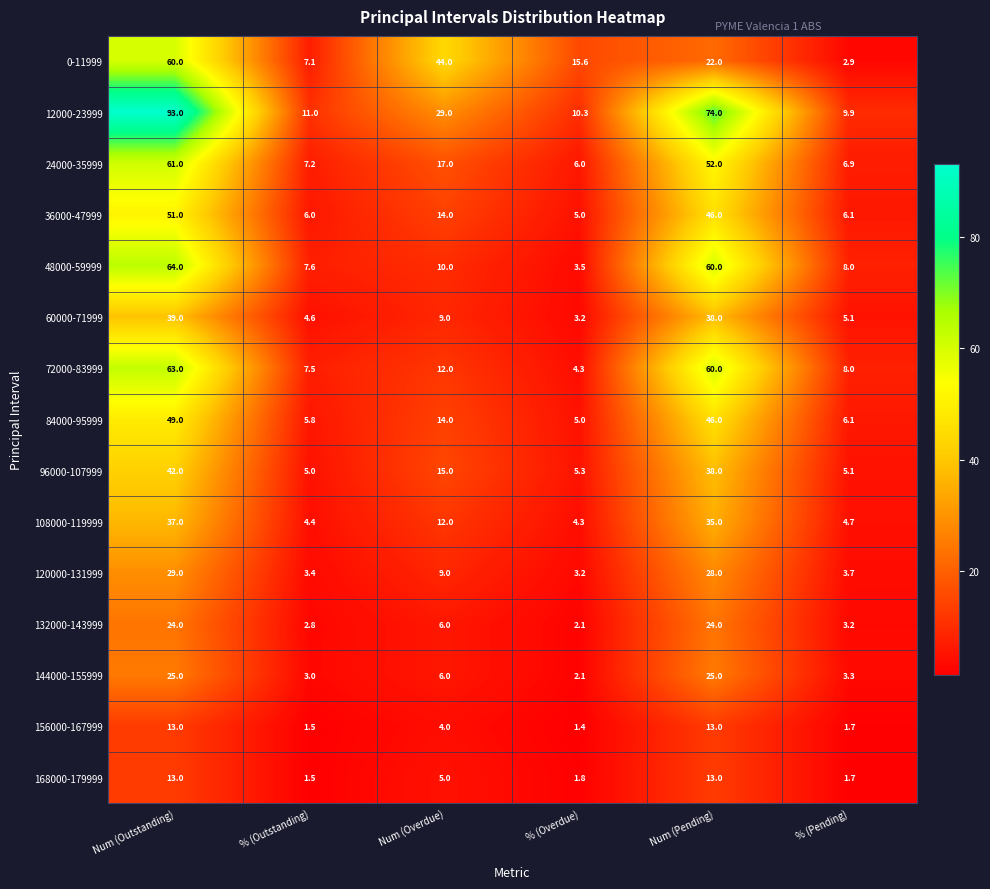

Which series has the largest range (max minus min)?

12000-23999